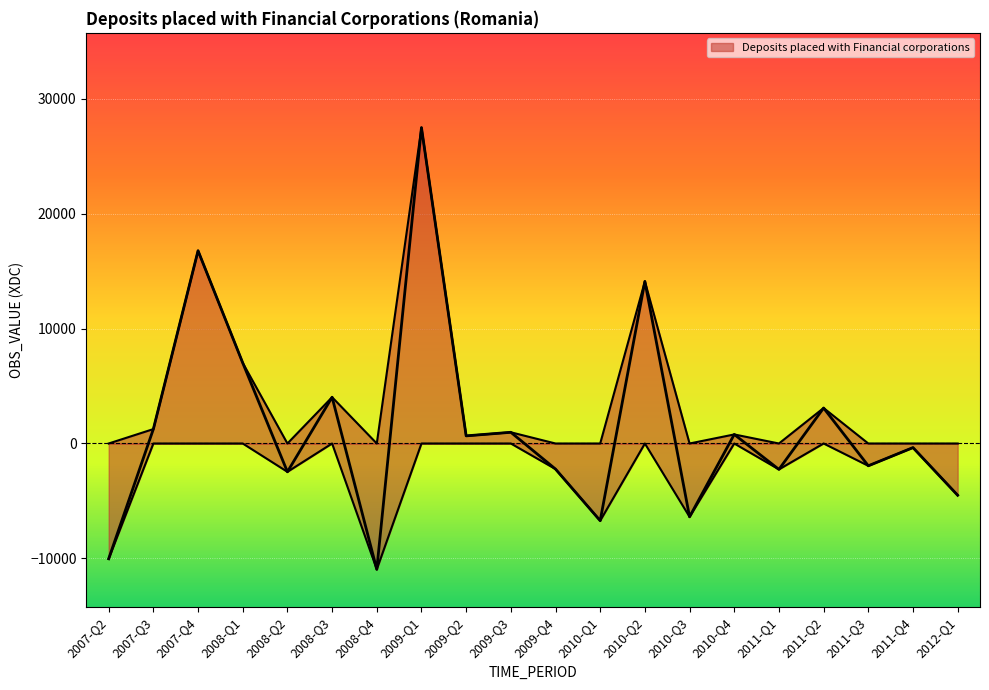

Approximately how many times larger is the value at 2010-Q2 compared to 2010-Q4?

17.9